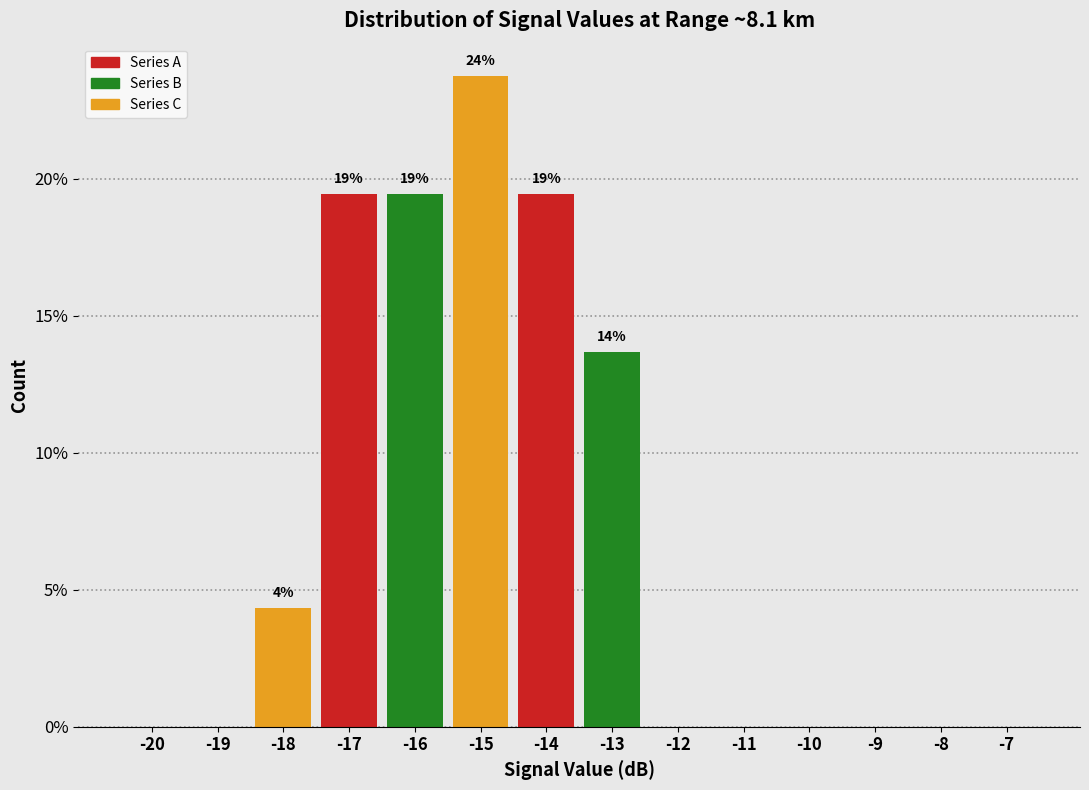

Reading left to right, extract all data points from this chart.

-20=0.0	-19=0.0	-18=4.3	-17=19.4	-16=19.4	-15=23.7	-14=19.4	-13=13.7	-12=0.0	-11=0.0	-10=0.0	-9=0.0	-8=0.0	-7=0.0